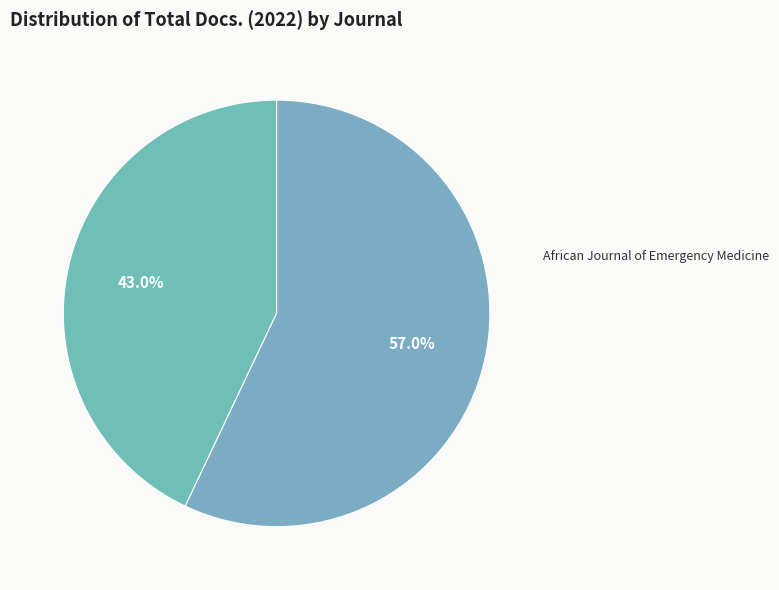

Count the number of slices in the pie.

2